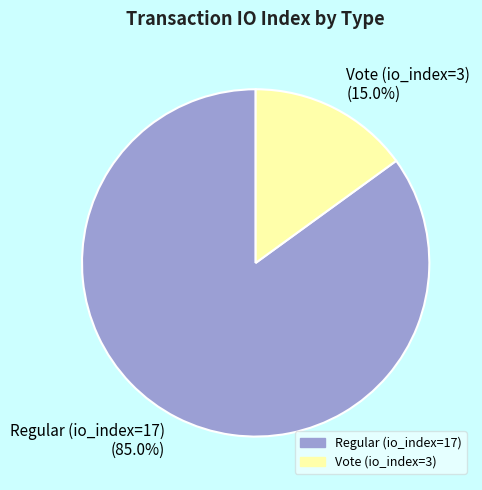

To the nearest percent, what is the difference between the largest and smallest slice percentages?

70%